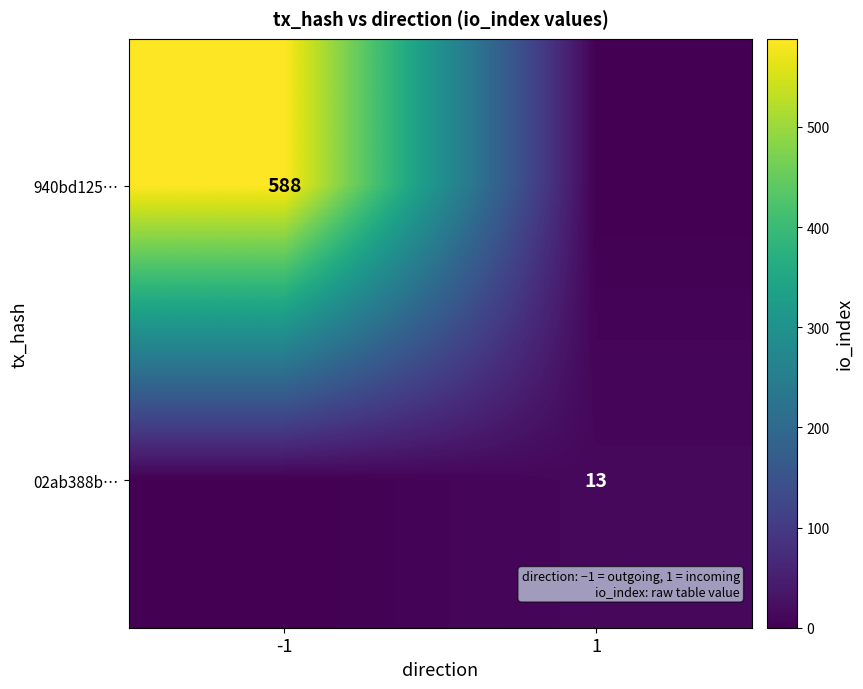

Is it true that 02ab388b… equals 13 at 1?

True